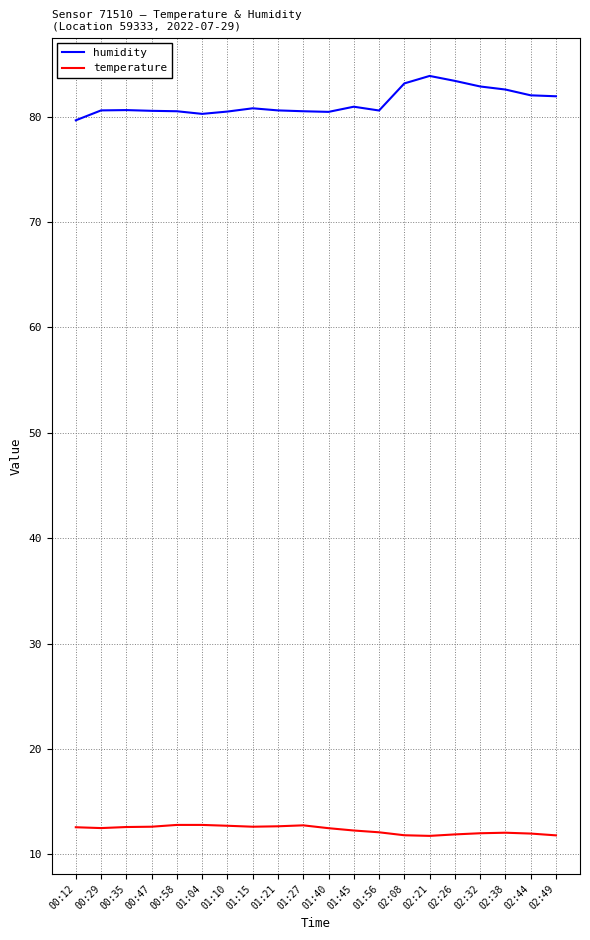

What is the difference between the maximum and minimum values in the humidity series?

4.2